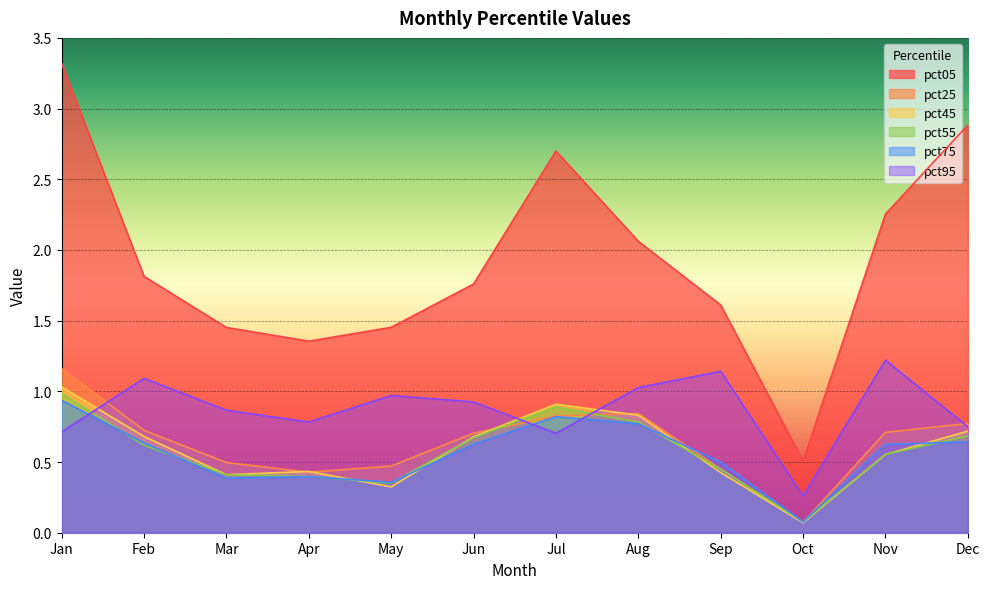

Between which two adjacent categories do pct55 and pct25 first intersect?

Jun and Jul